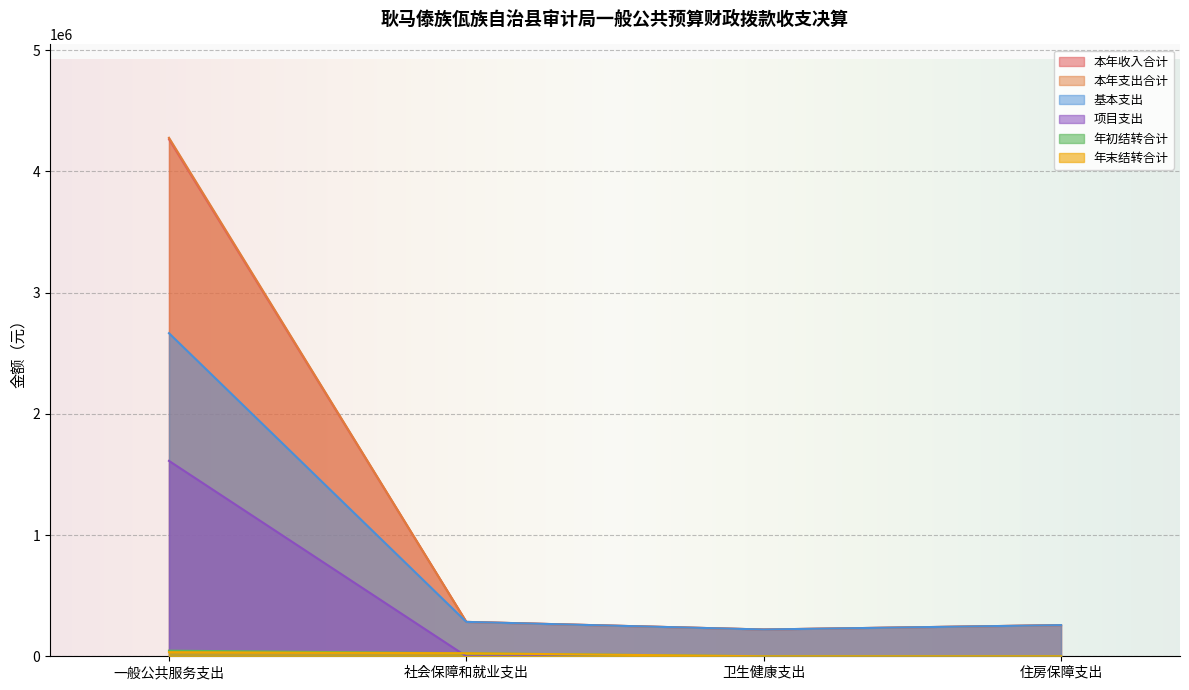

What is the maximum value for 本年收入合计?

4263771.0